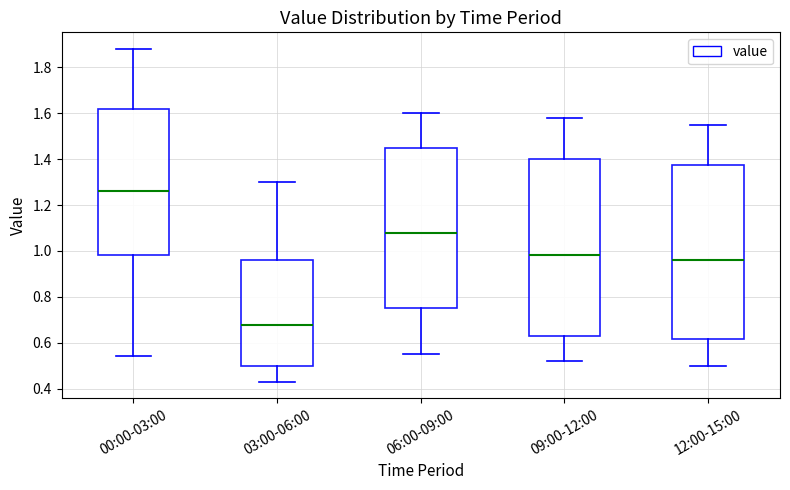

Which box has the highest median line?

00:00-03:00